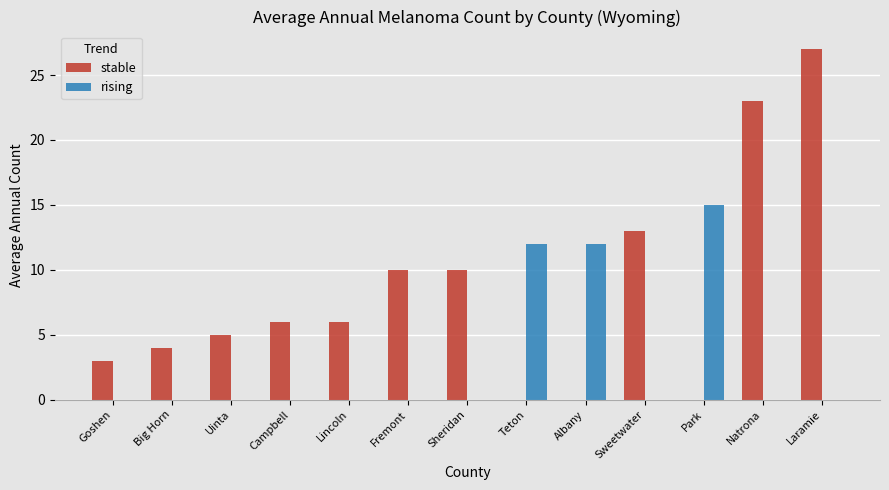

Are the bars grouped side by side (vs. stacked)?

Yes